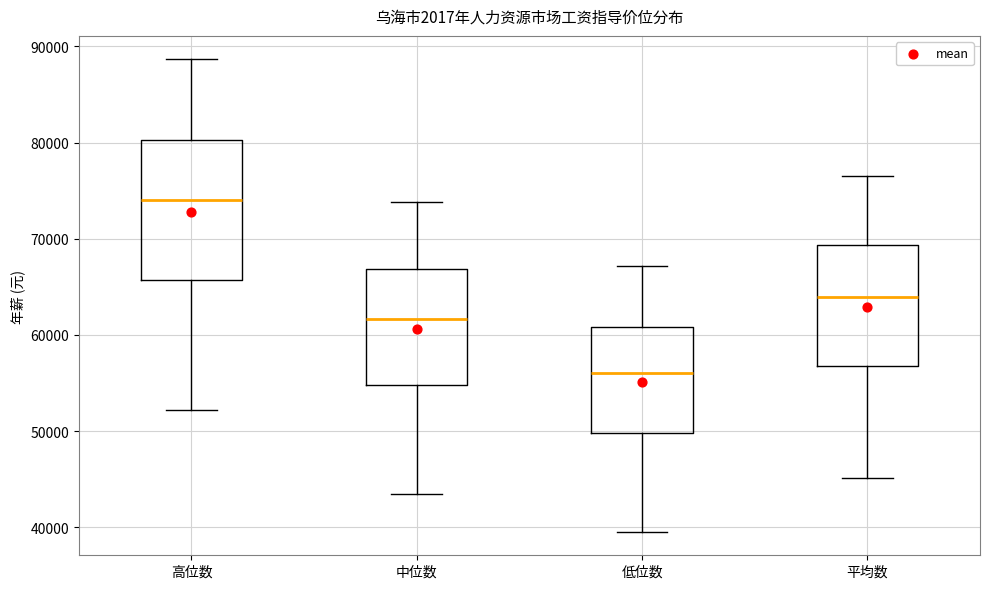

Reading left to right, transcribe this box plot: for each box, give where its median line is, the range the box spans, and where its two whiskers end, as read against the y-axis. The values are not printed on the chart, so give them approximately, as read against the axis.

高位数: median 74000, box 66000 to 80000, whiskers 52000 to 89000
中位数: median 62000, box 55000 to 67000, whiskers 43000 to 74000
低位数: median 56000, box 50000 to 61000, whiskers 40000 to 67000
平均数: median 64000, box 57000 to 69000, whiskers 45000 to 77000